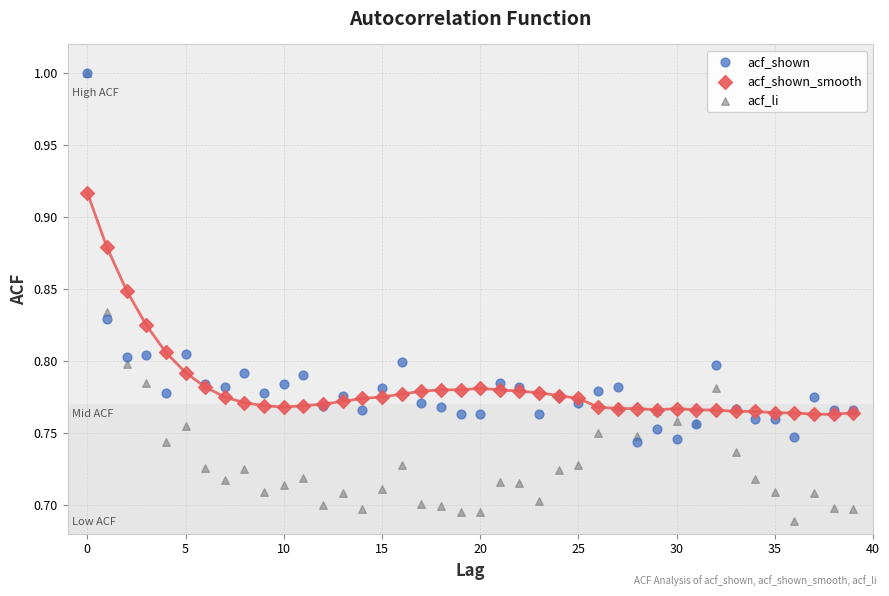

What are all the series names shown in the legend?

acf_shown, acf_shown_smooth, acf_li